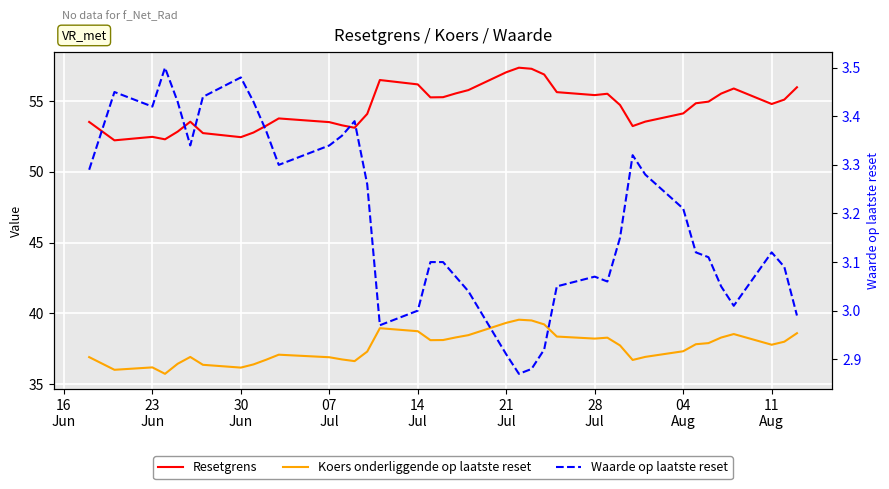

True or false: Koers onderliggende op laatste reset and Waarde op laatste reset intersect in this chart.

False